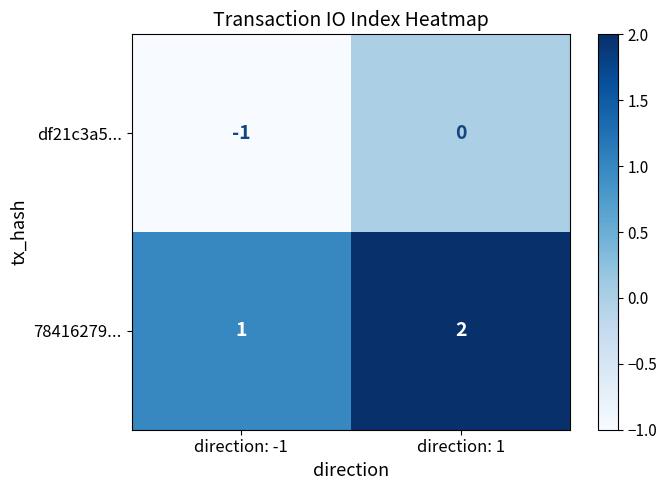

List the labels in order of df21c3a5... value, largest first.

direction: 1, direction: -1